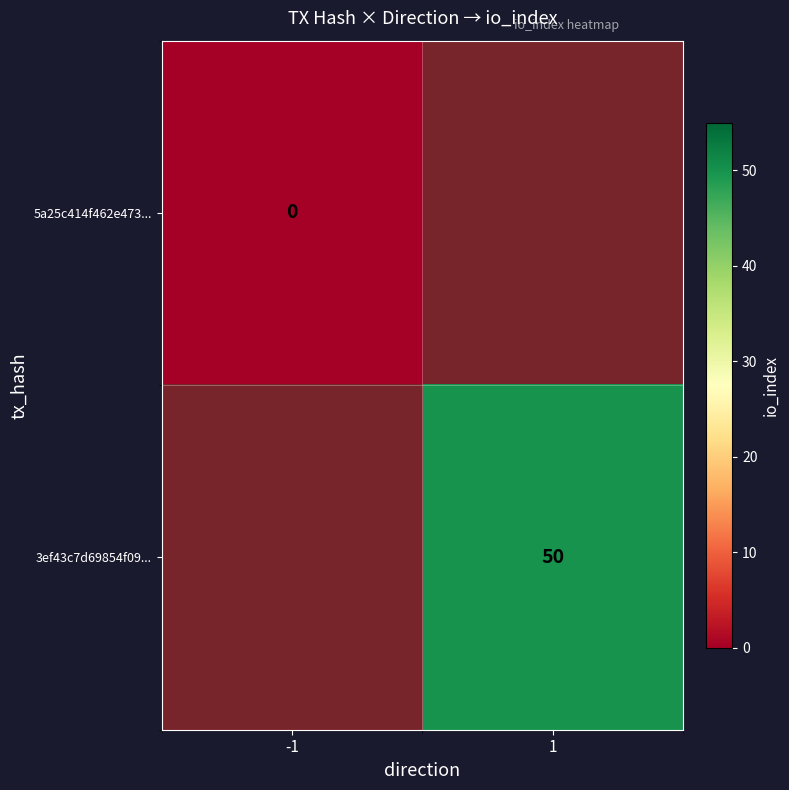

Is it true that 3ef43c7d69854f09... equals 26 at 1?

False